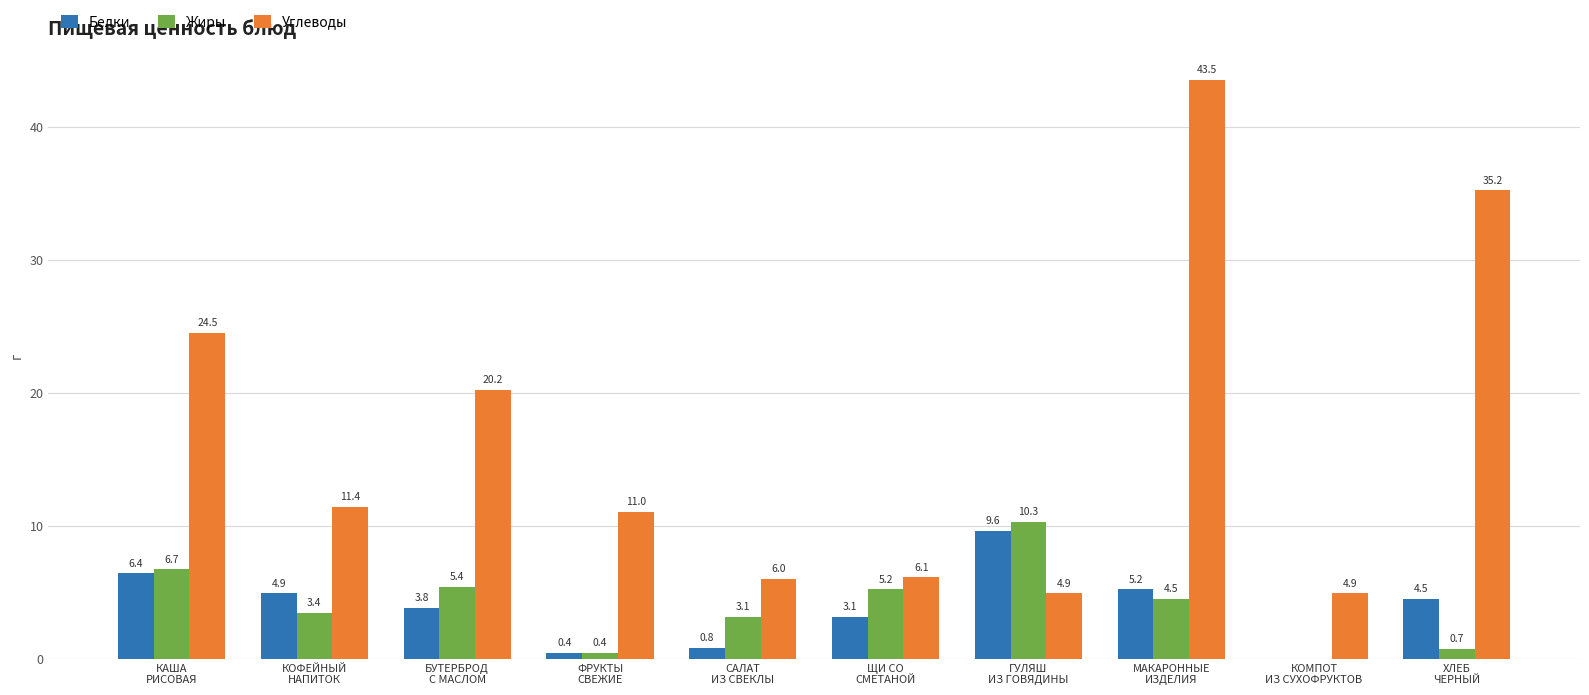

Which series has the largest total across all categories?

Углеводы